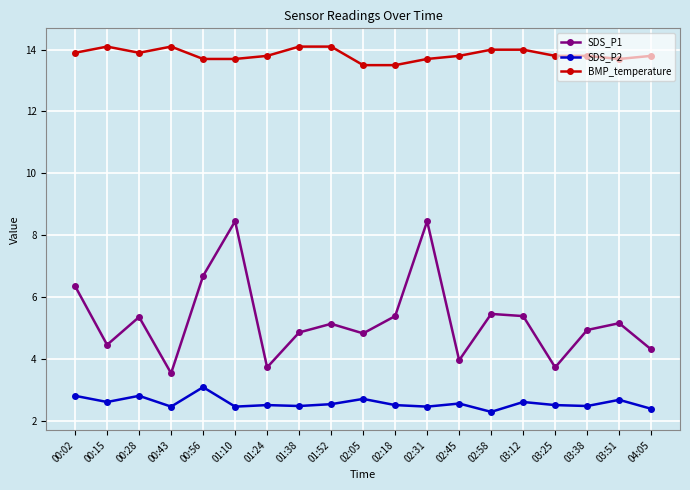

What is the value of the SDS_P1 point at the 19th from the left?

4.3